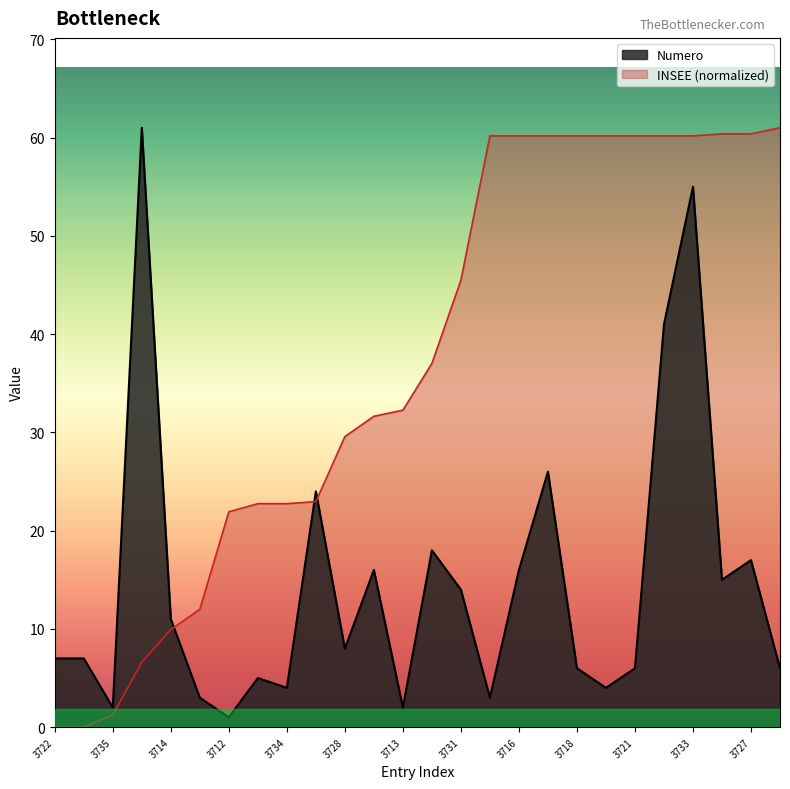

How many values in the Numero series are below 8?

13